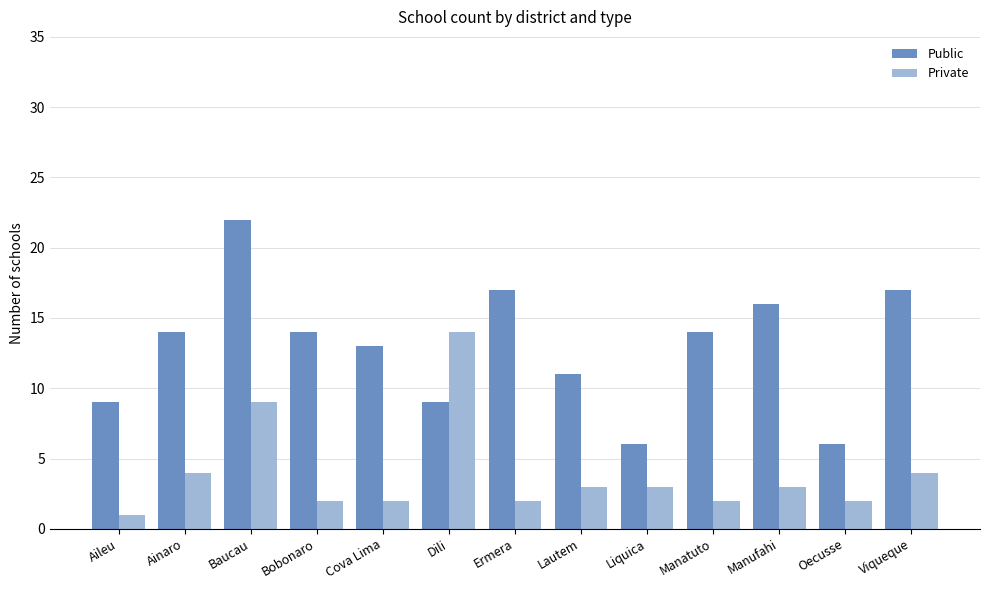

At which category is the sum across all series the highest?

Baucau